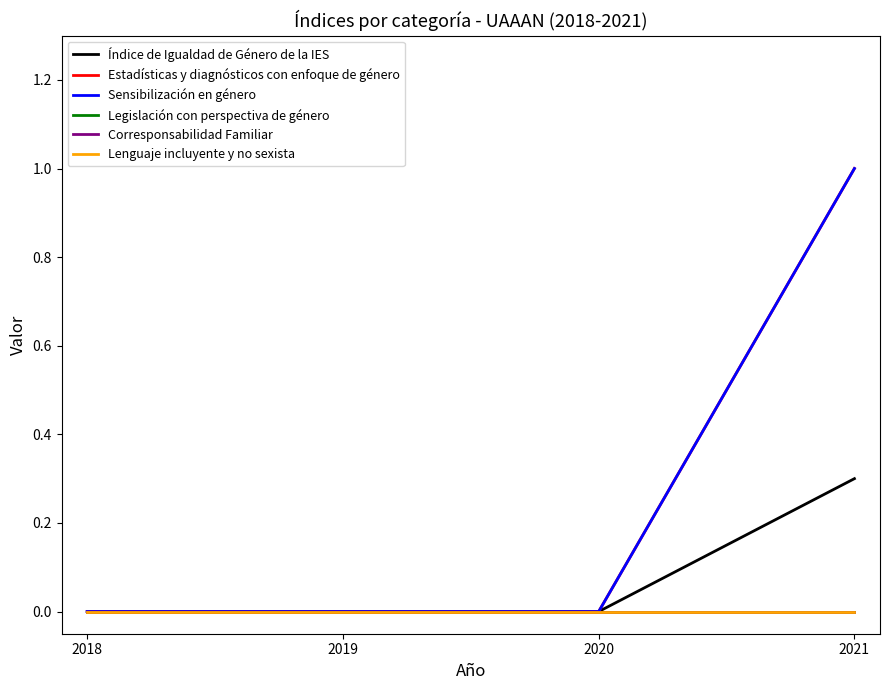

Rank the categories by Sensibilización en género value from highest to lowest.

2021, 2018, 2019, 2020